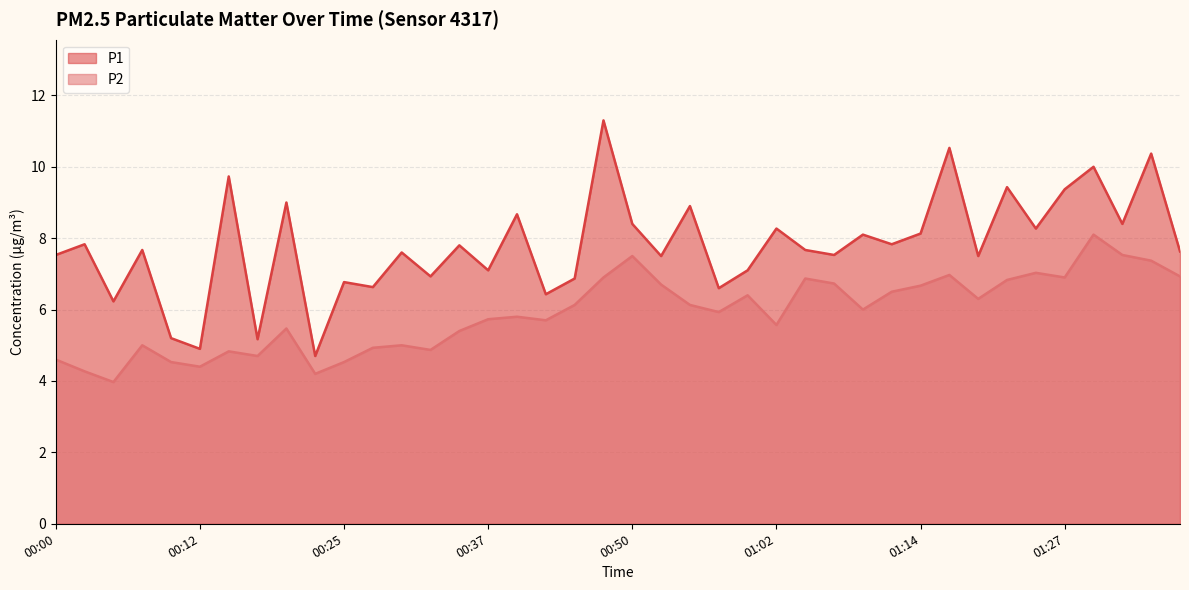

In P1, how many points are lower than both neighbors (excluding endpoints)?

15